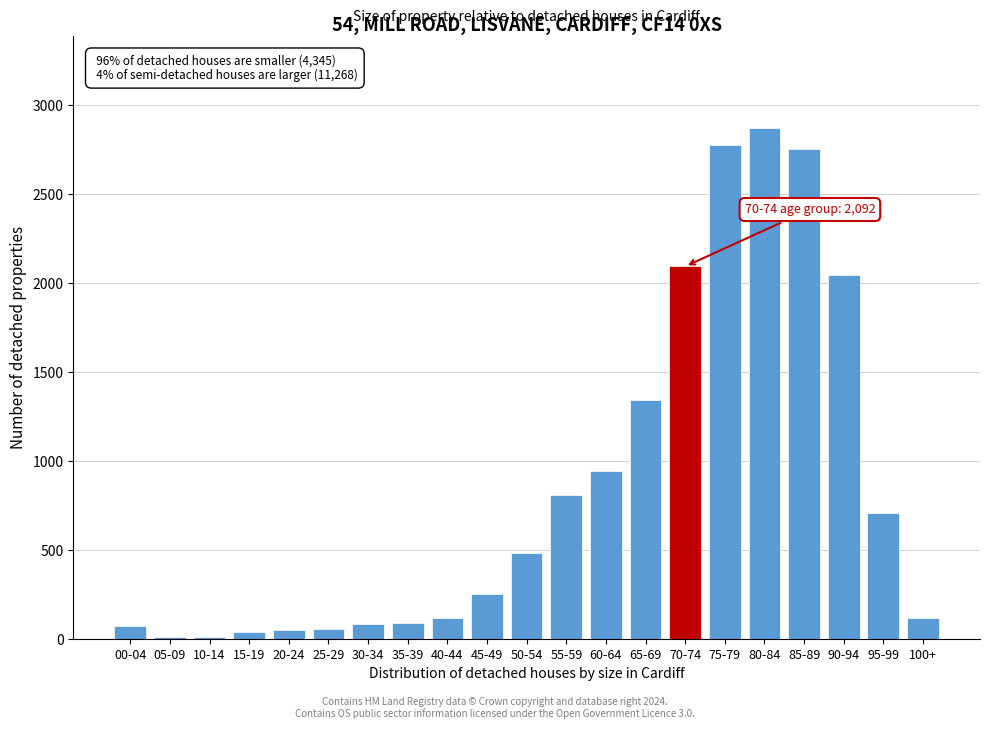

What is the sum of all values?

17705